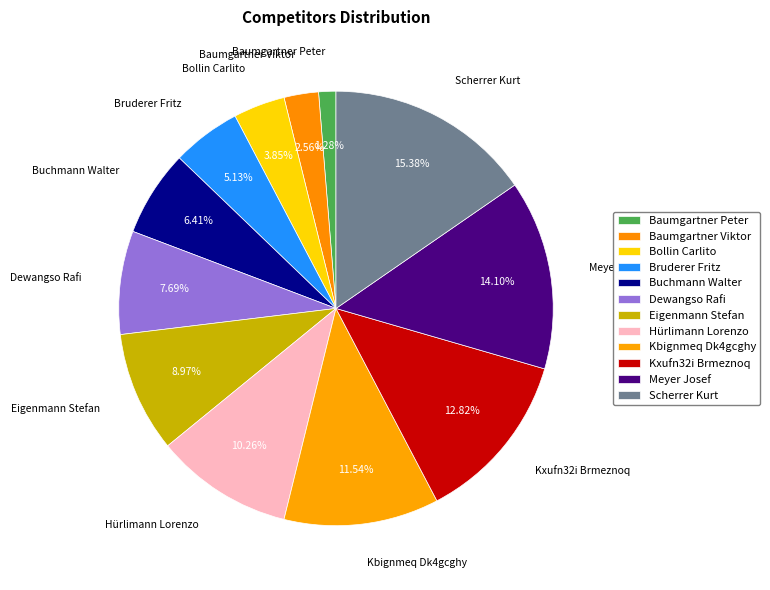

To the nearest percent, what is the combined percentage of Baumgartner Viktor and Bruderer Fritz?

8%